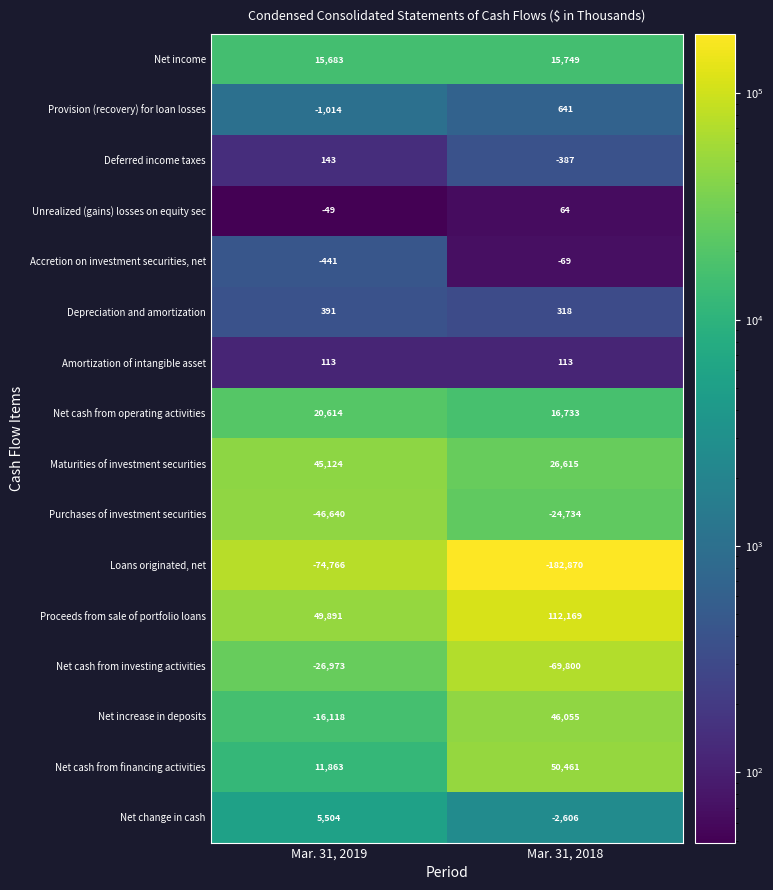

Which category has the lowest value in the Net increase in deposits series?

Mar. 31, 2019